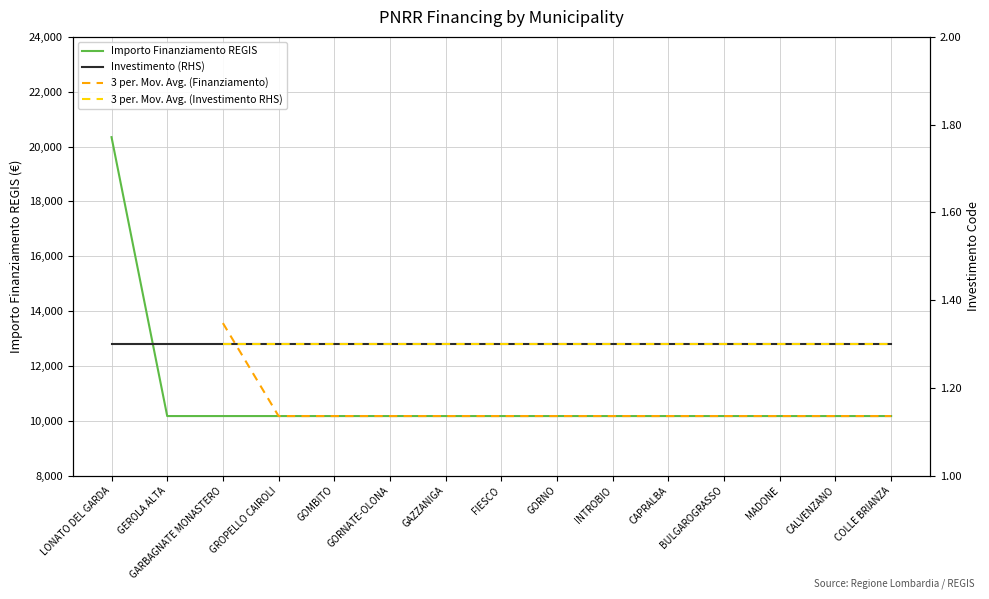

The Importo Finanziamento REGIS series shows 17575 at CAPRALBA. True or false?

False